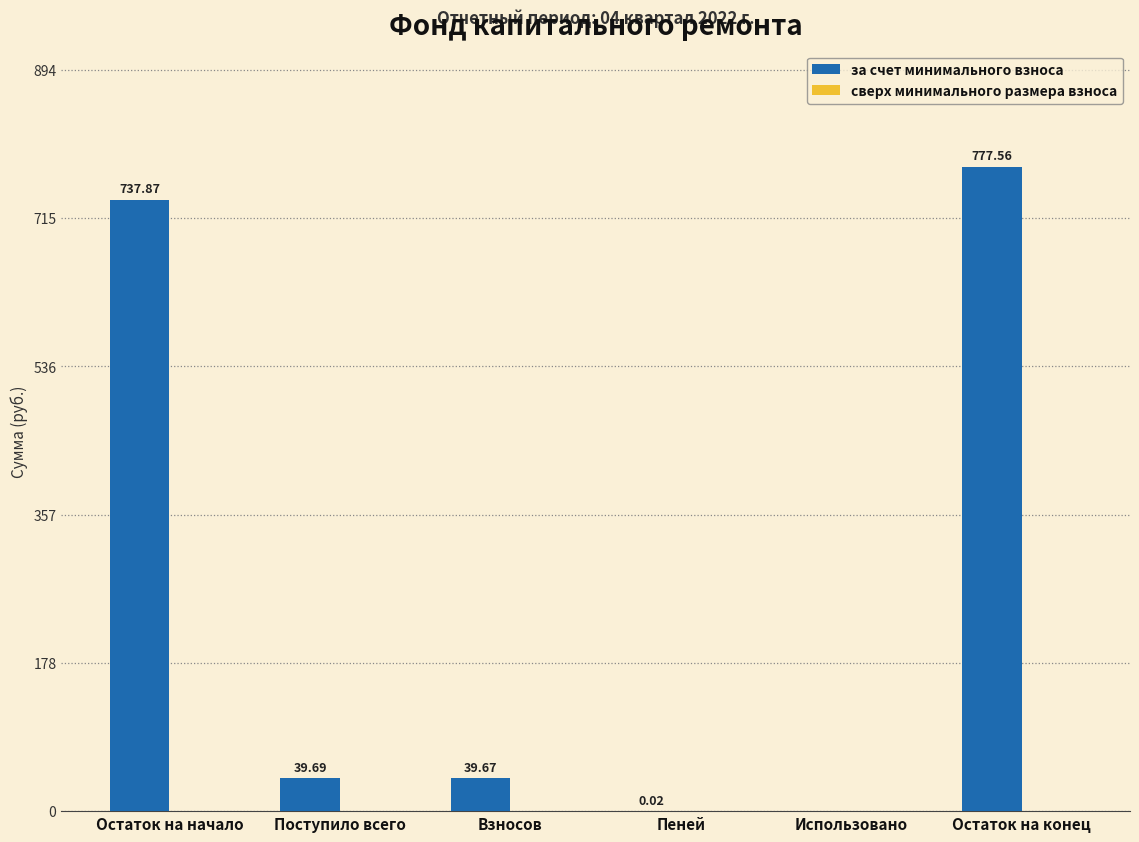

What is the change in value from Пеней to Остаток на конец?

+777.5